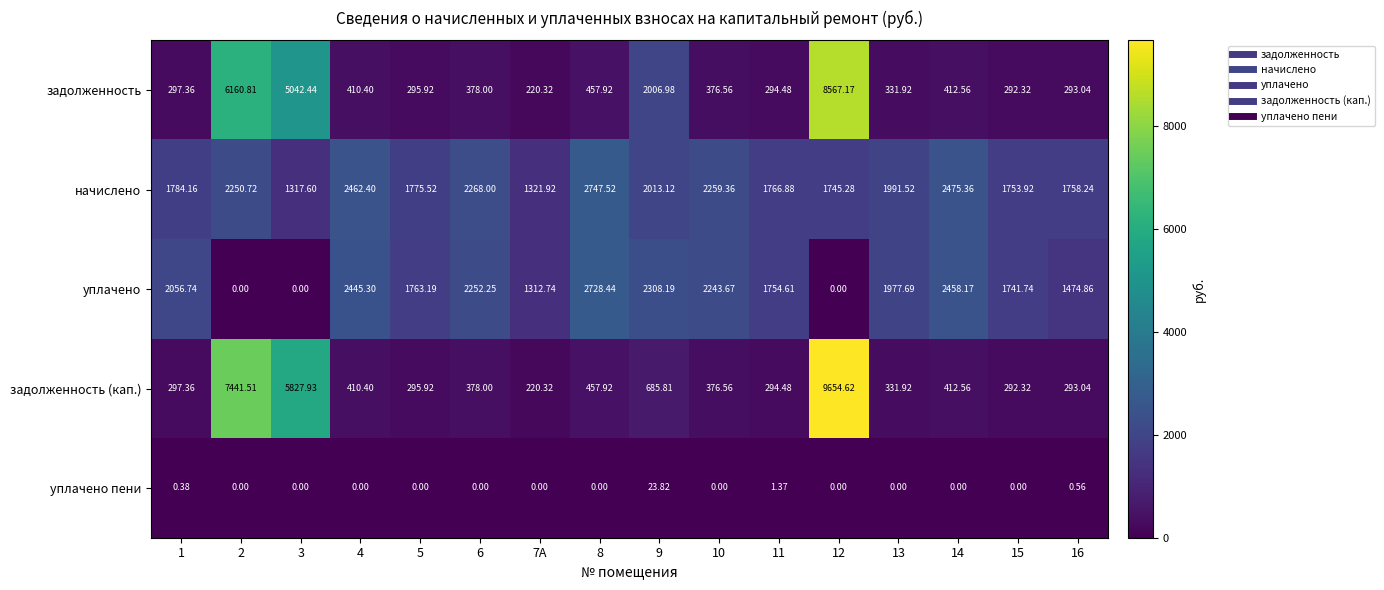

What is the total value across all series at 8?

6391.8